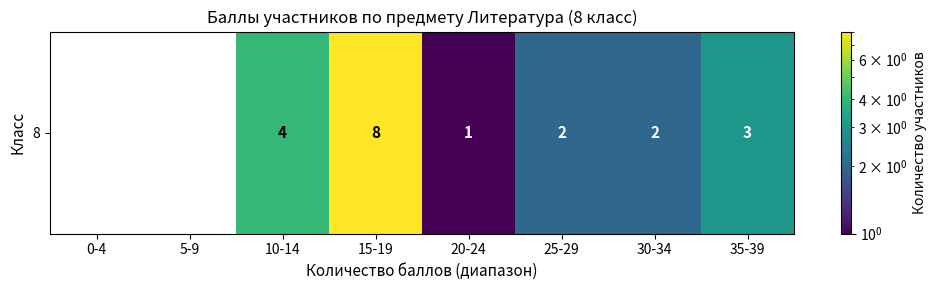

Where does the data first go above 2?

10-14